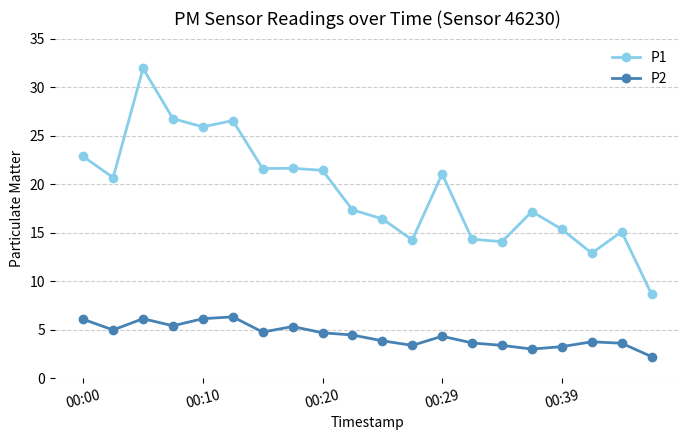

True or false: P1 and P2 intersect in this chart.

False